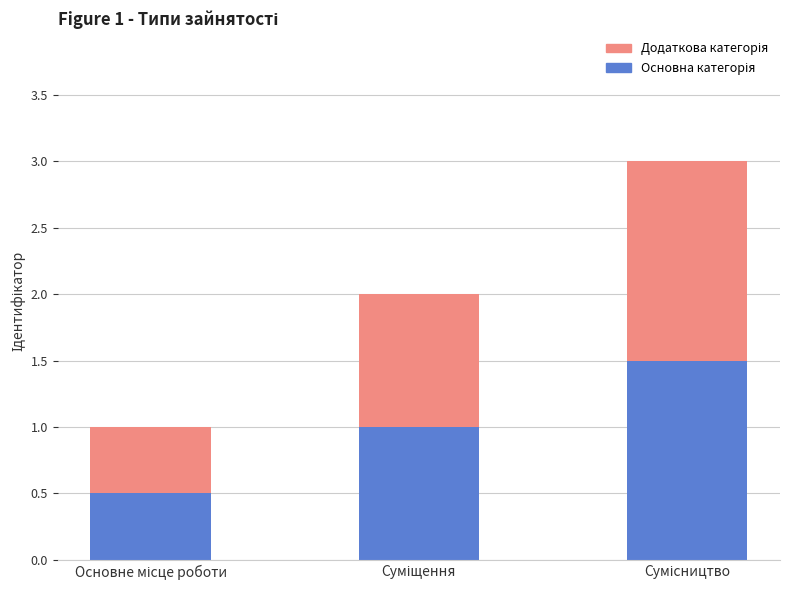

What position from the left is Сумісництво?

3